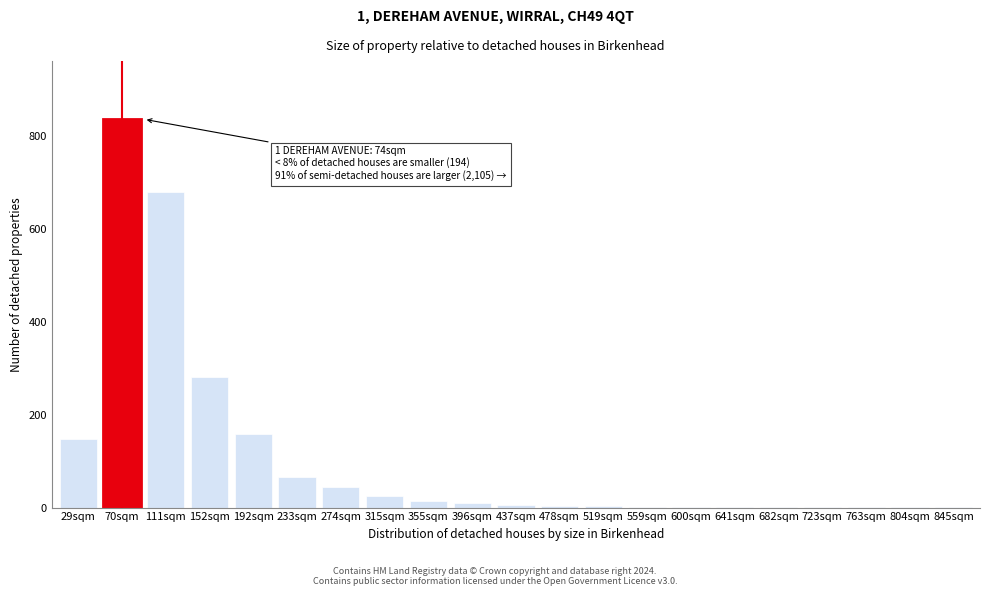

Is it true that the value at 70sqm is 836?

True